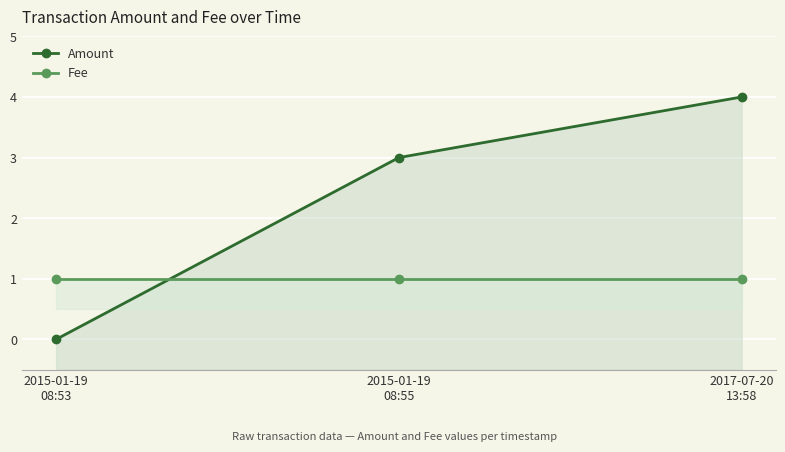

Which series has the largest range (max minus min)?

Amount